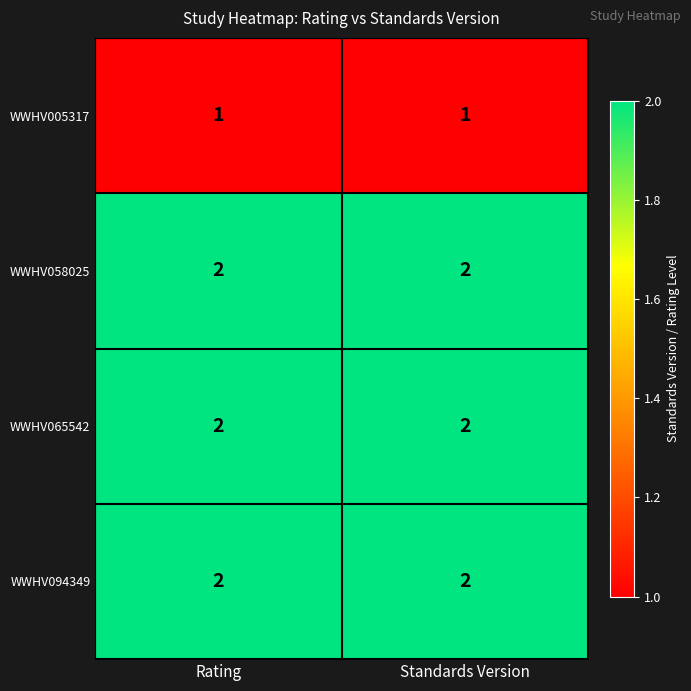

What is the sum of all WWHV094349 values?

4